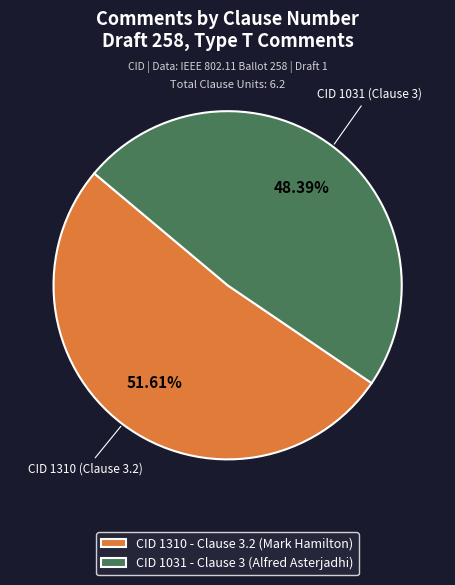

Rank the categories by value from lowest to highest.

CID 1031 (Clause 3), CID 1310 (Clause 3.2)